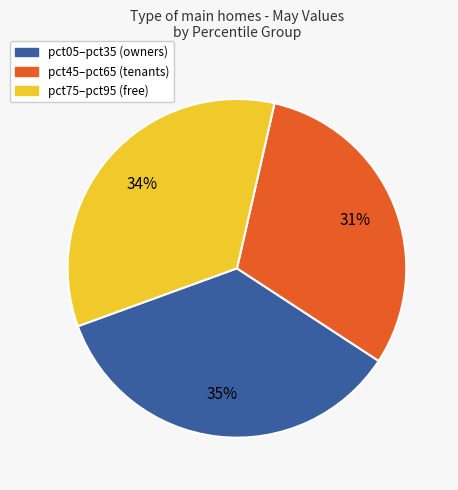

Is there any slice that represents more than half of the pie?

No